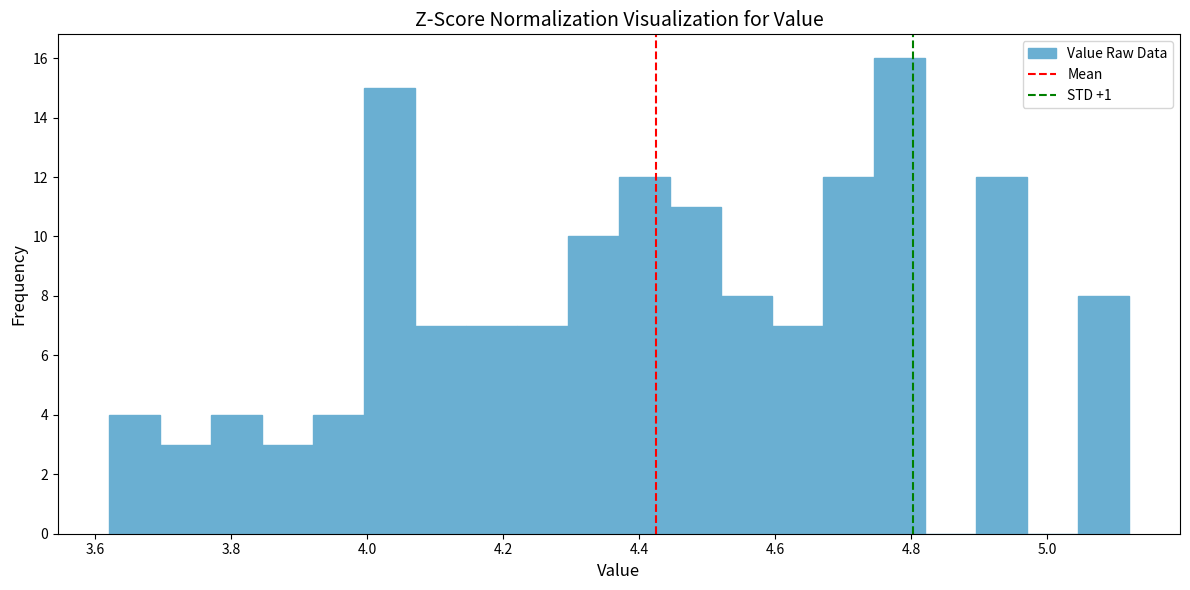

Read against the x-axis, roughly where is the centre of the tallest bar?

4.78